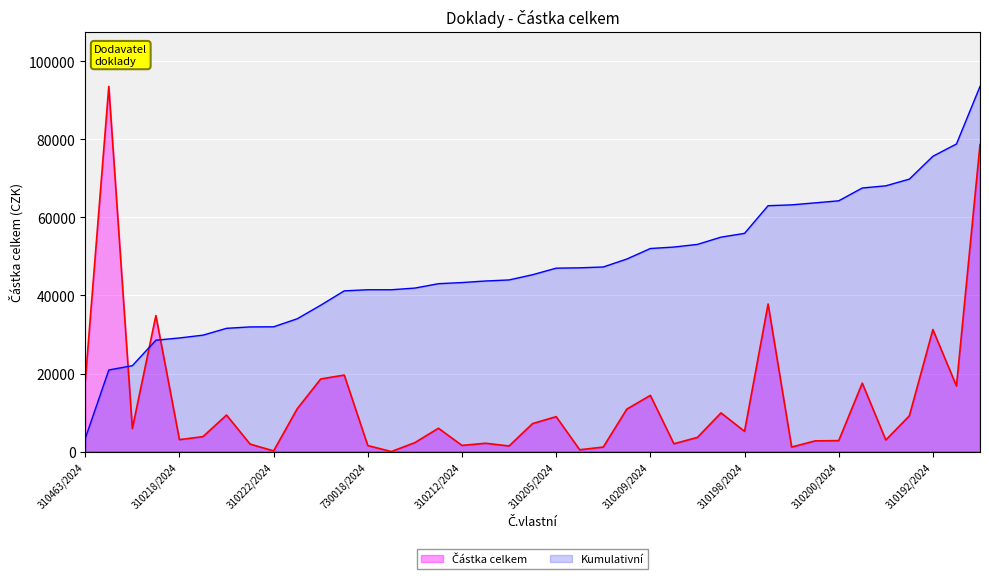

What is the total value across all series at 22?

48447.6